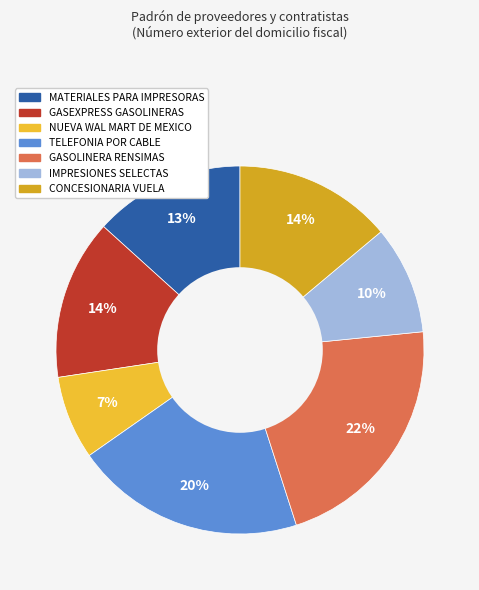

Is it true that TELEFONIA POR CABLE is 20% of the pie?

True